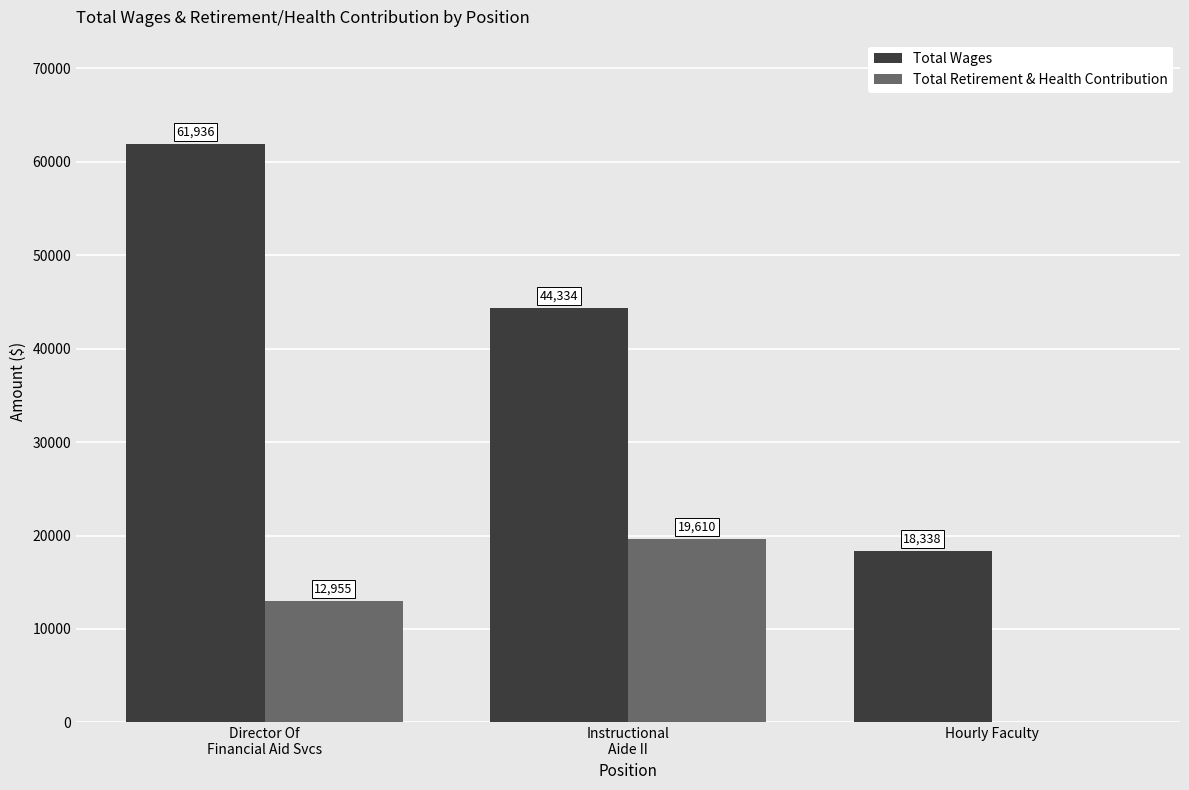

Which series changed the most between Director Of
Financial Aid Svcs and Hourly Faculty?

Total Wages